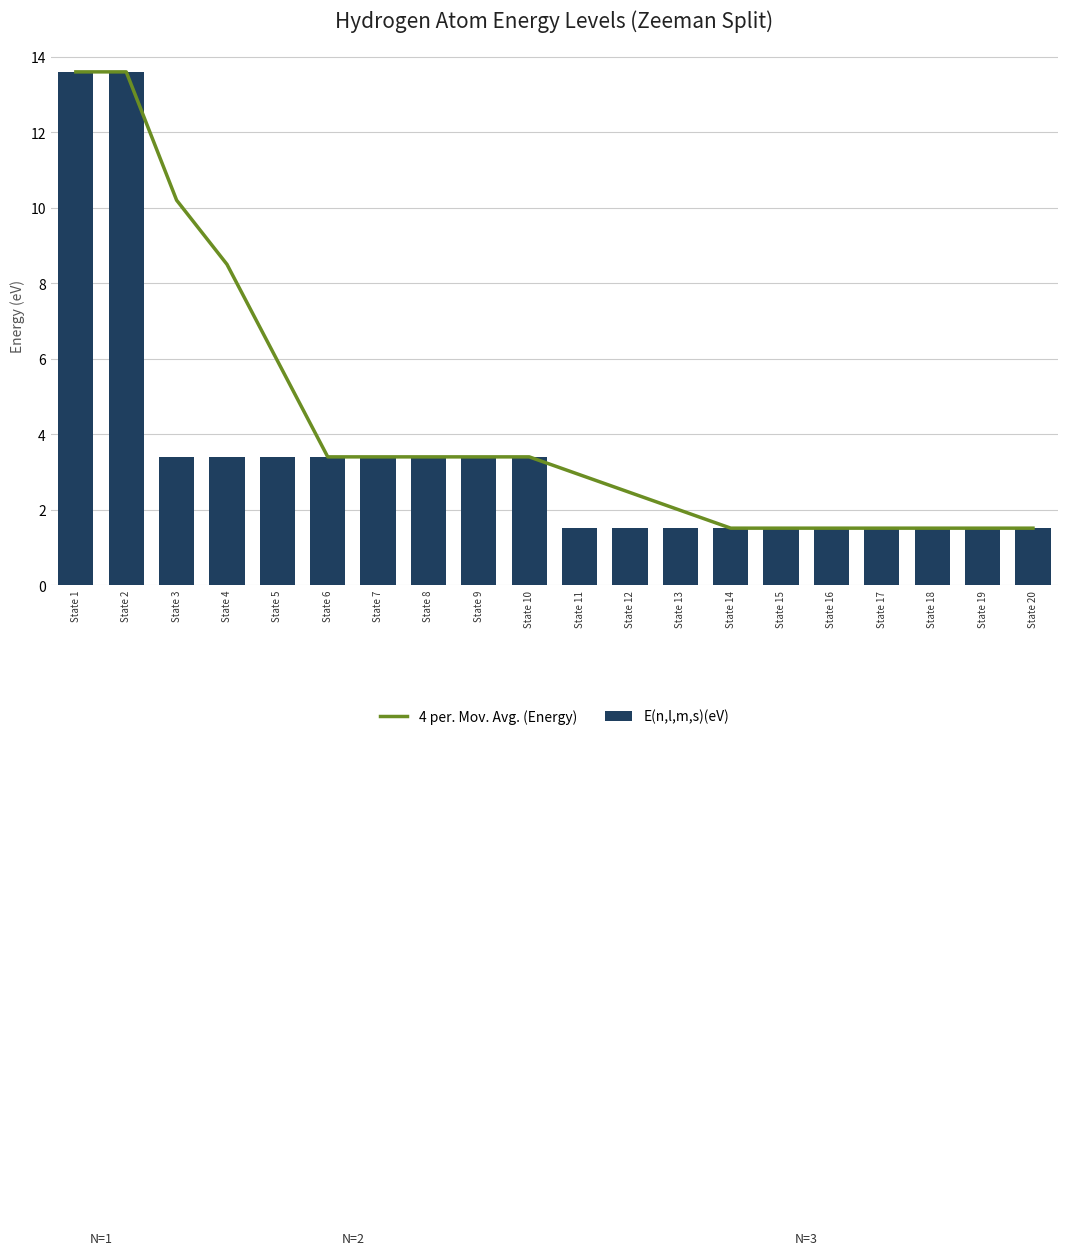

Which series has the largest range (max minus min)?

E(n,l,m,s)(eV)